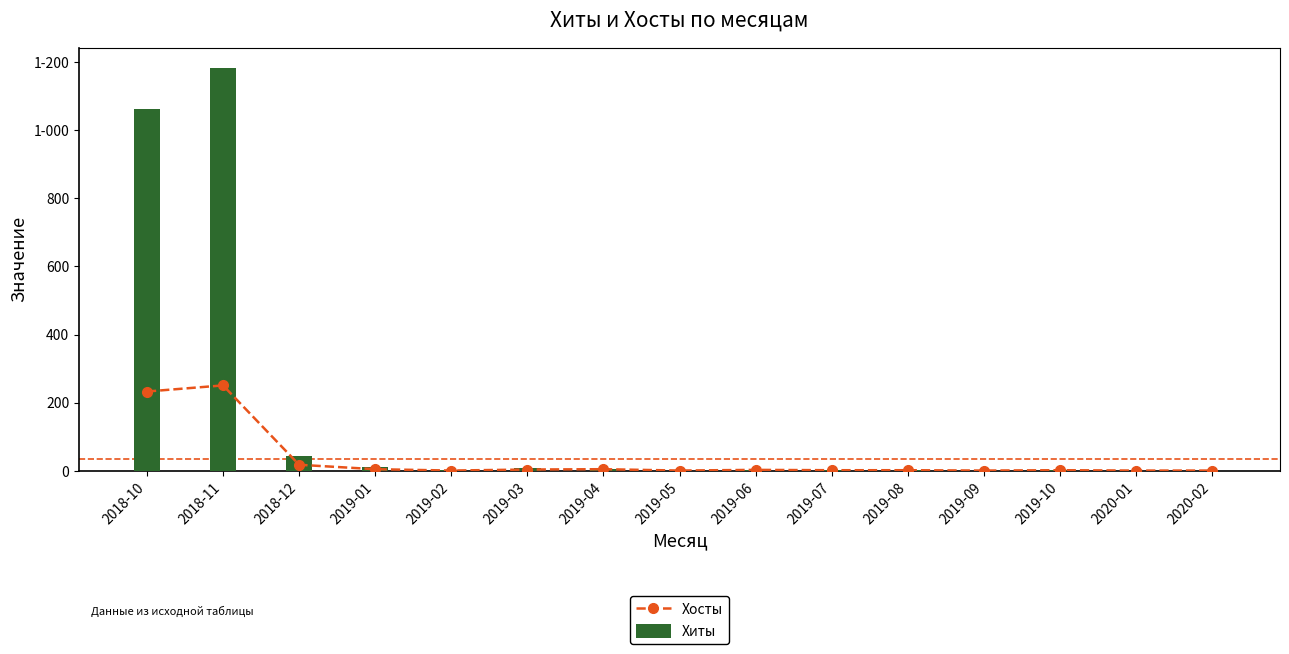

What is the value of the Хиты bar at the 10th from the left?

3